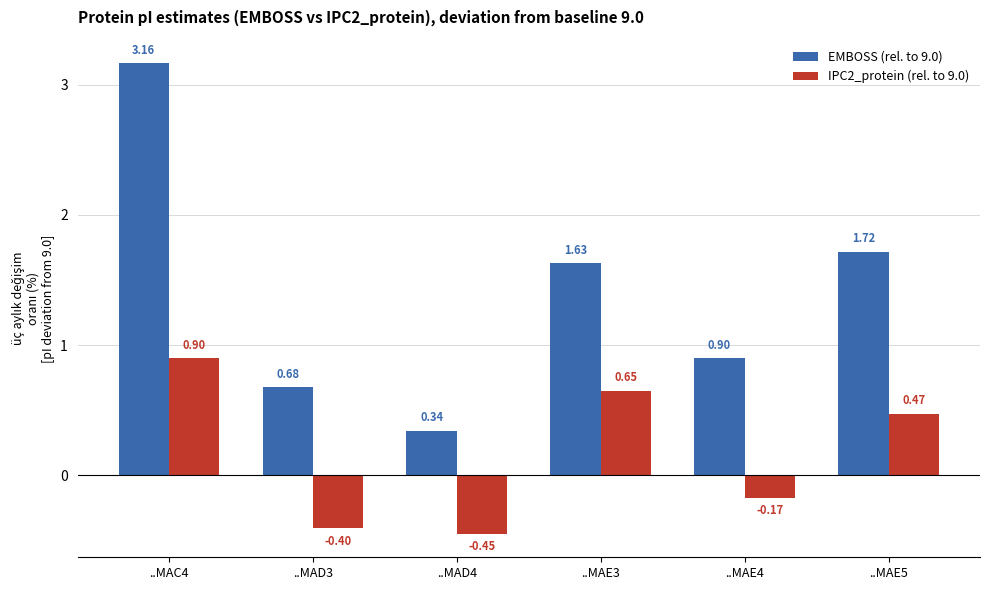

What is the difference between the highest and lowest values at ..MAD3?

1.1